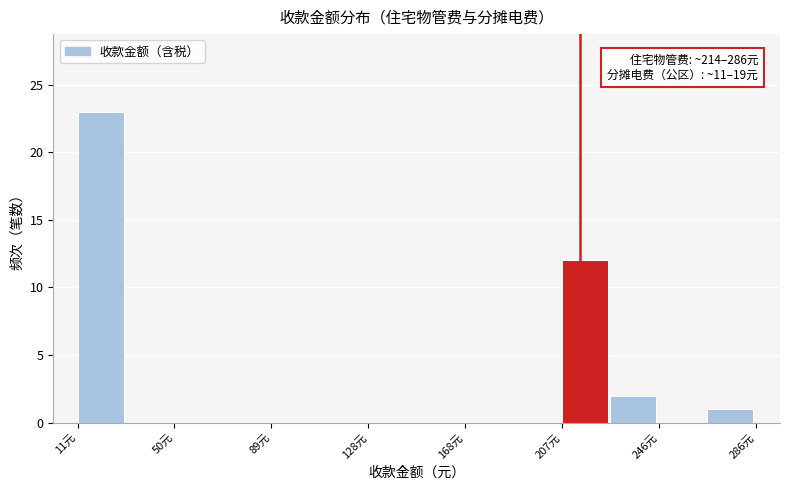

Read against the x-axis, roughly where is the centre of the tallest bar?

20